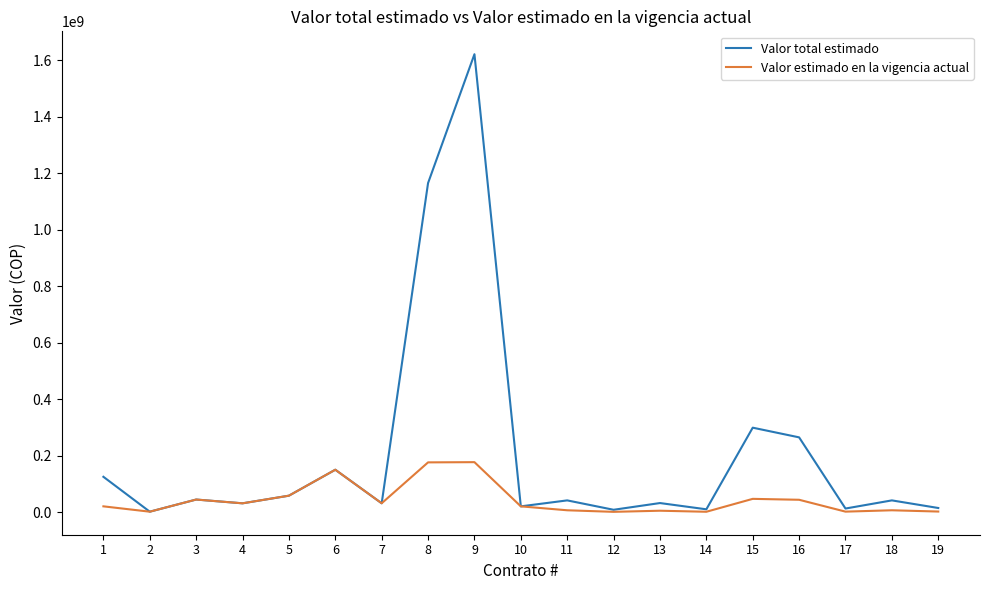

What is the minimum value shown in the chart?

1463136